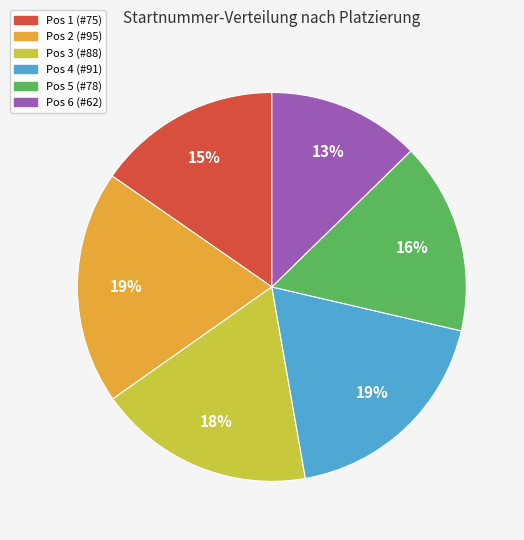

Between Pos 1 (#75) and Pos 4 (#91), which is larger?

Pos 4 (#91)